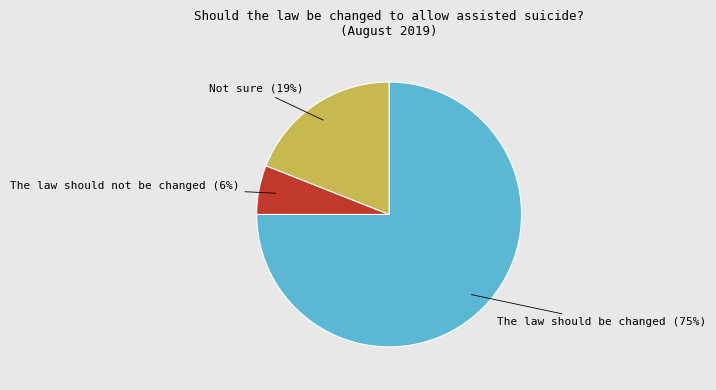

To the nearest percent, what is the difference between the largest and smallest slice percentages?

69%